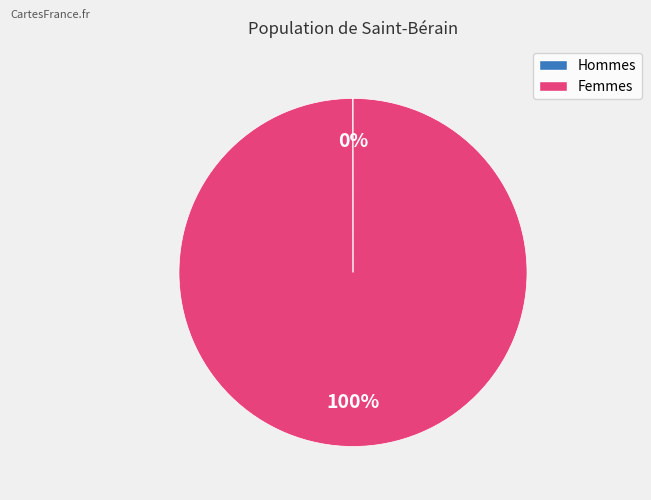

To the nearest percent, what is the average slice percentage?

50%